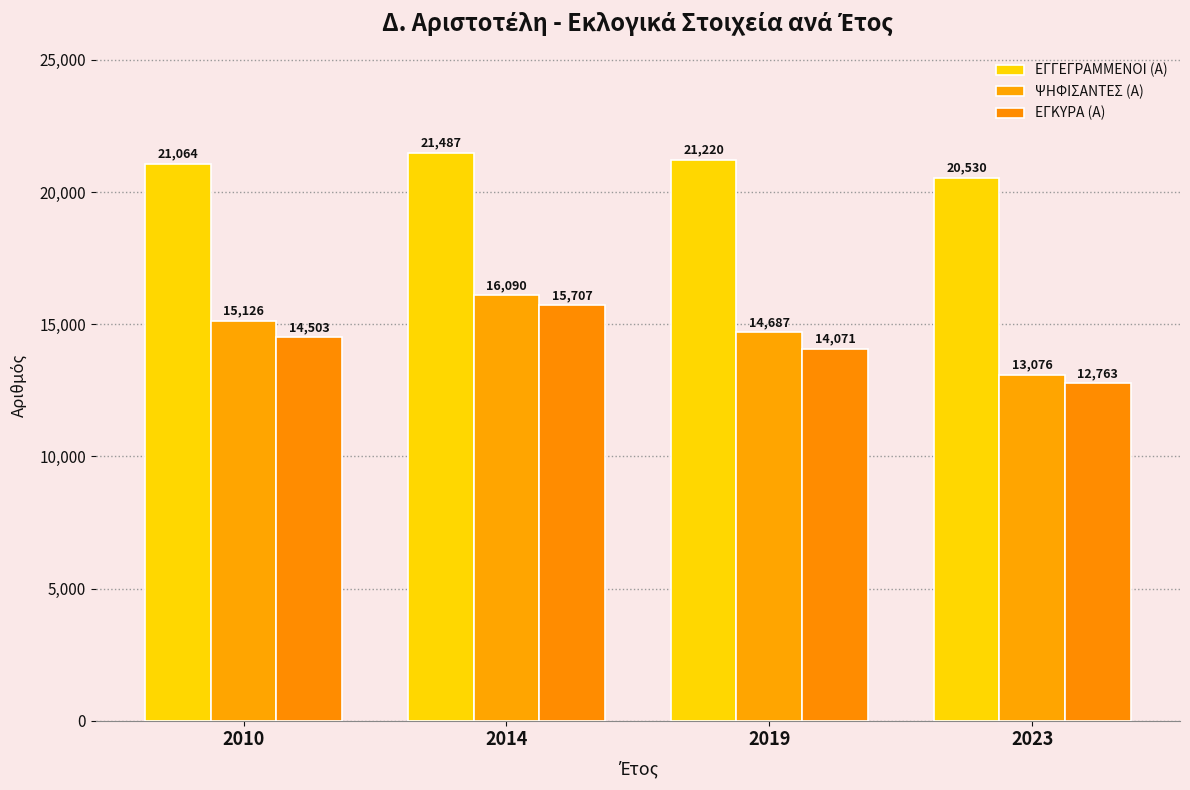

Which series changed the most between 2010 and 2023?

ΨΗΦΙΣΑΝΤΕΣ (Α)